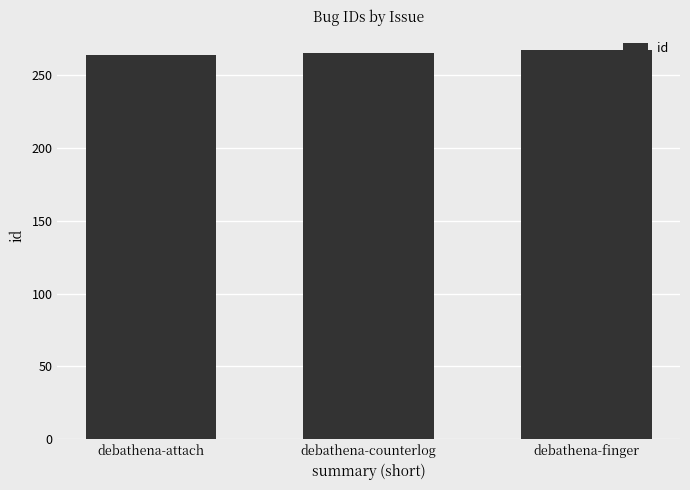

What position from the right is debathena-attach?

3